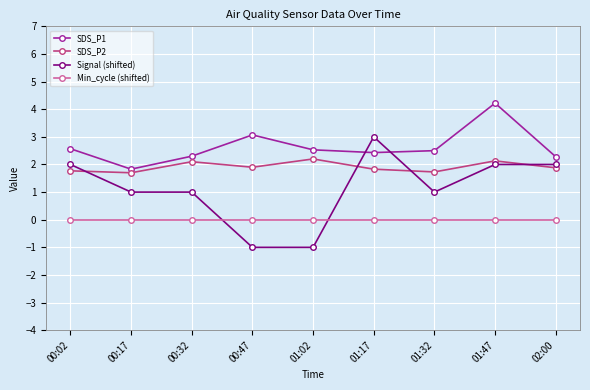

What is the minimum value for SDS_P1?

1.8